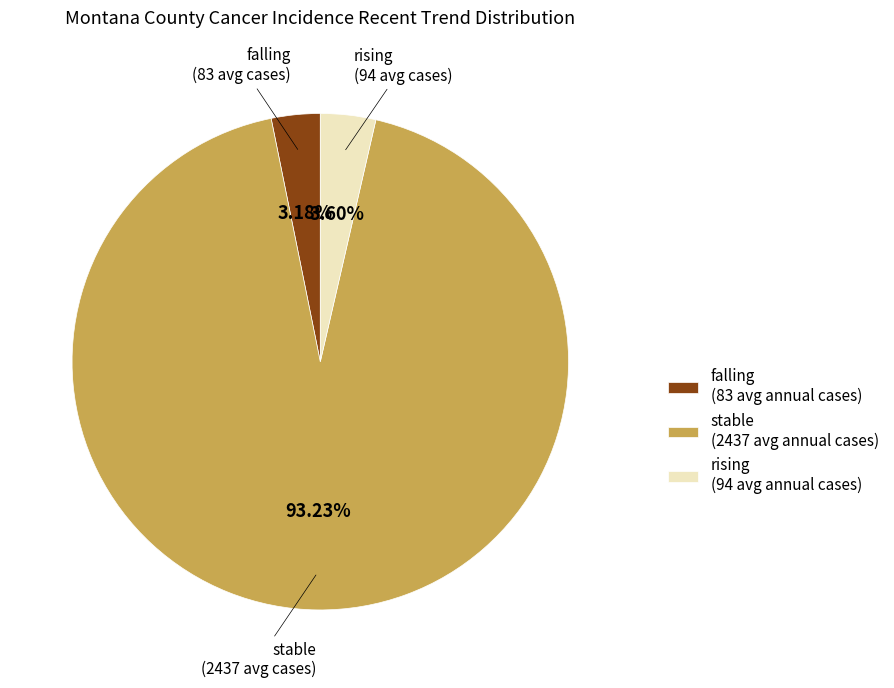

Which has a higher value, falling or stable?

stable